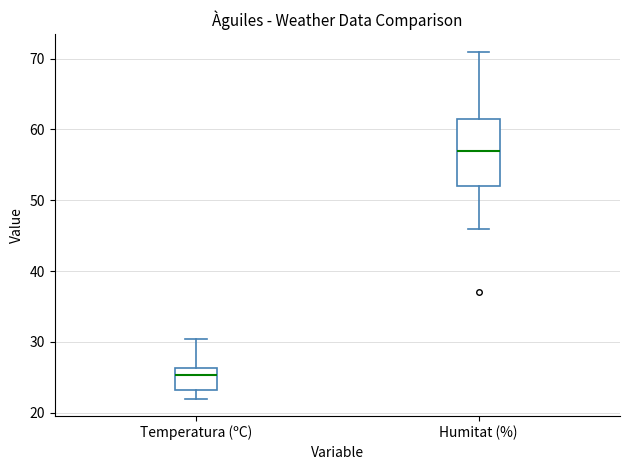

Comparing the boxes themselves (not the whiskers), which one is the tallest?

Humitat (%)